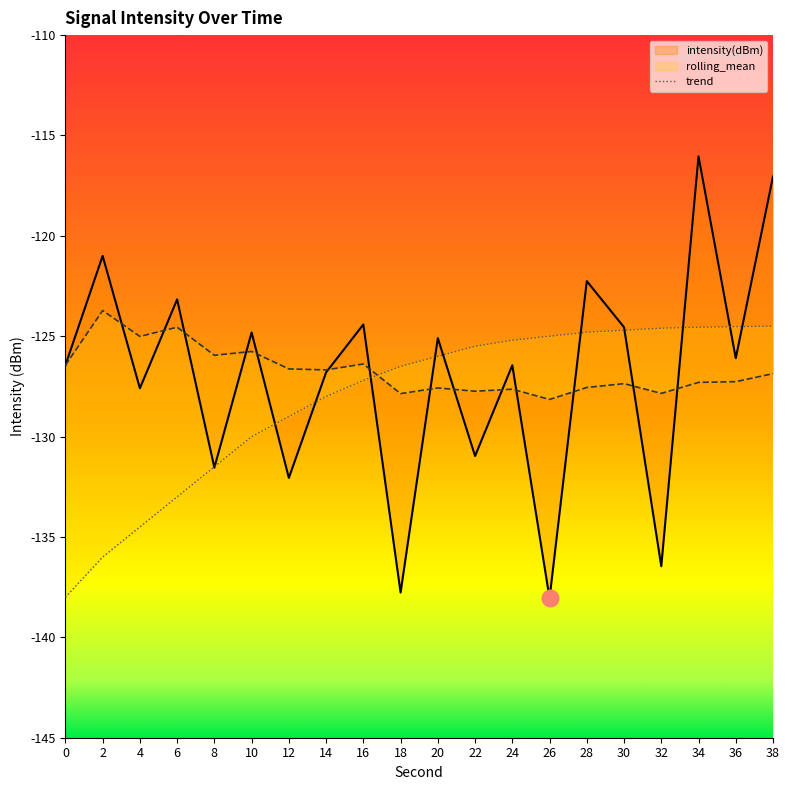

Where does the data first go above -126?

22